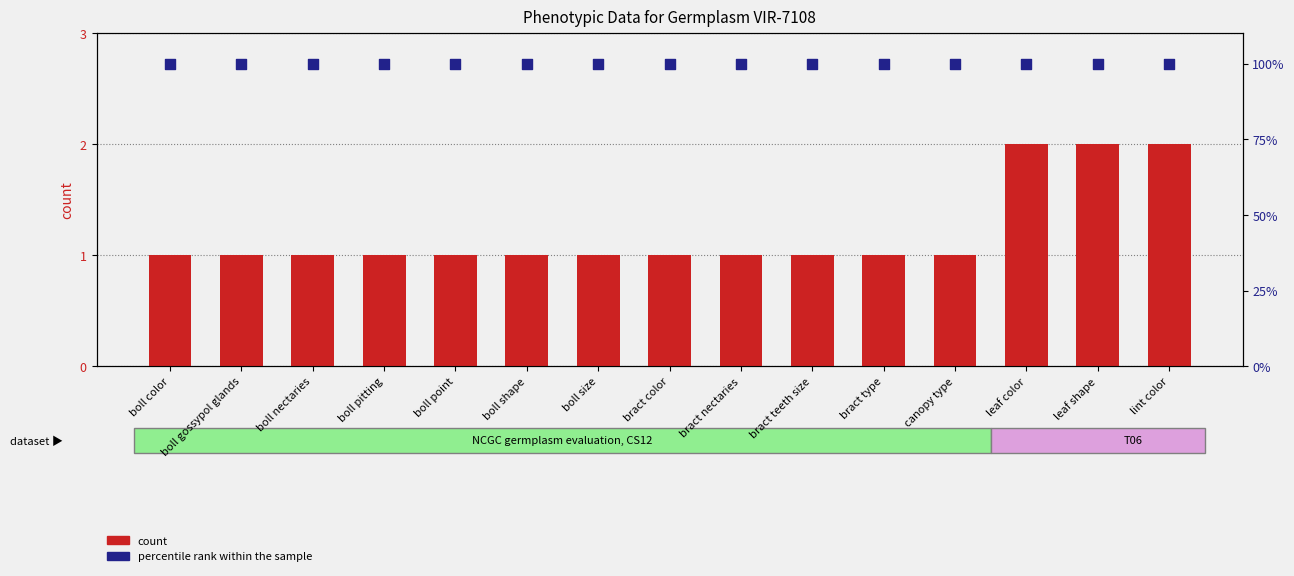

At how many categories does at least one series exceed 48?

15